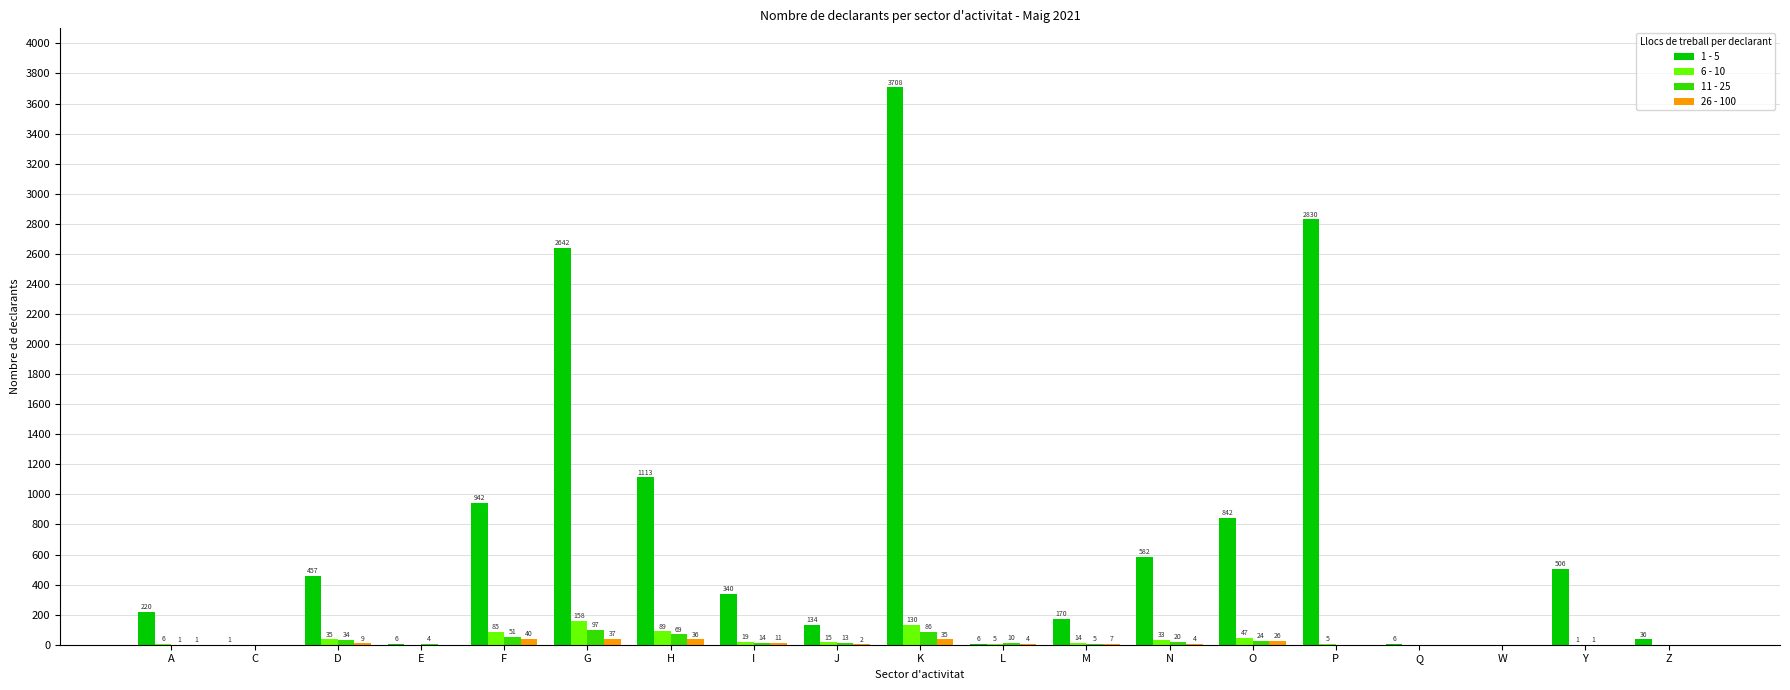

Where does the 1 - 5 series first go above 340?

D